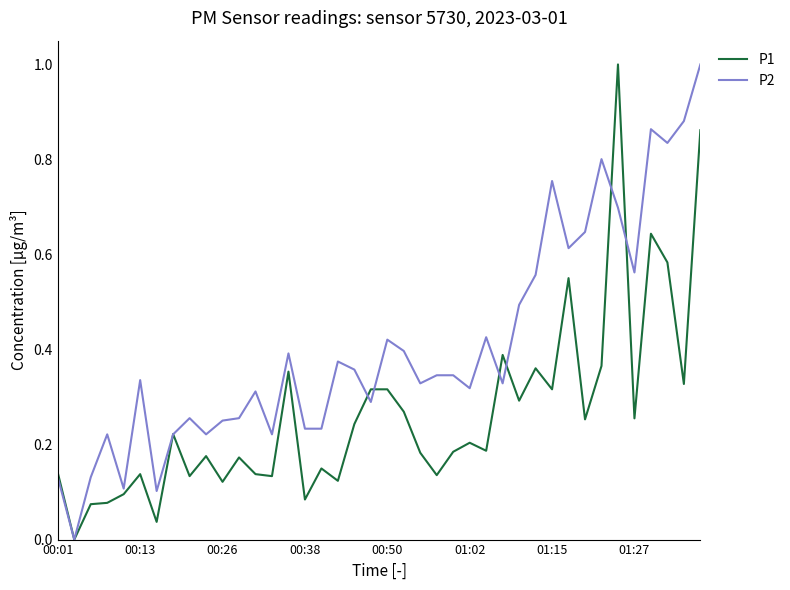

Rank the series by their average value, from lowest to highest.

P1, P2